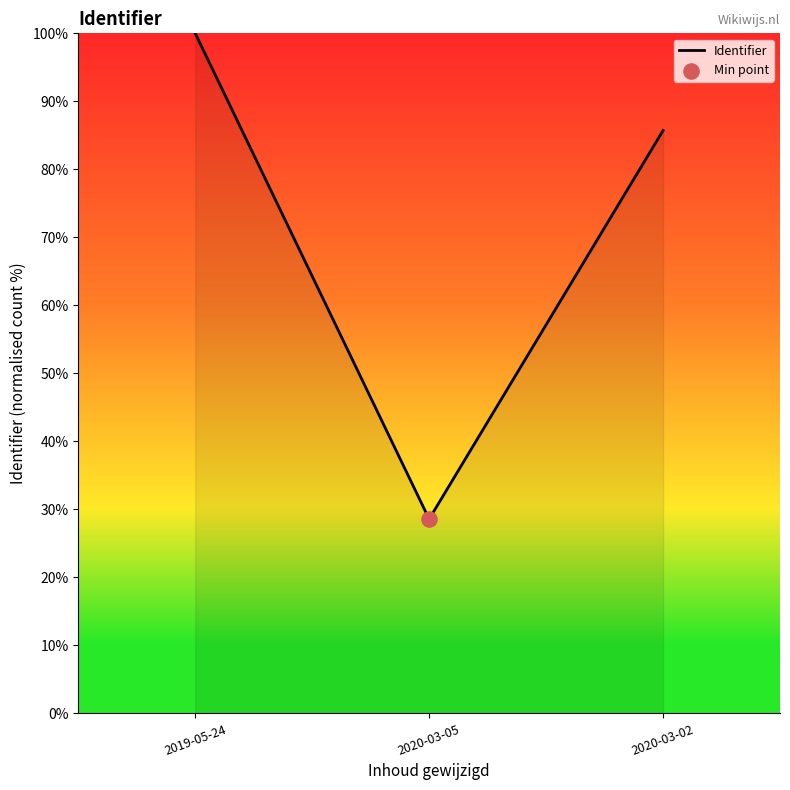

What is the change in value from 2019-05-24 to 2020-03-02?

-14.3